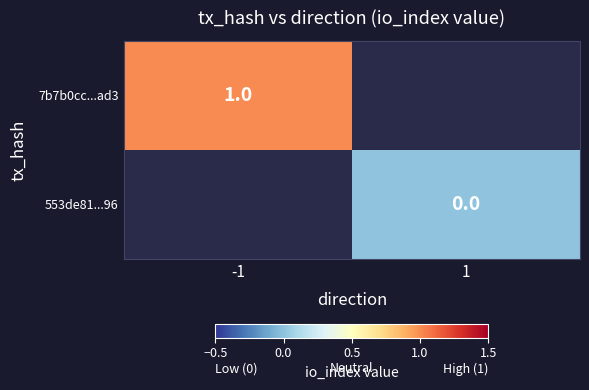

Is it true that 7b7b0cc...ad3 equals 0 at -1?

False